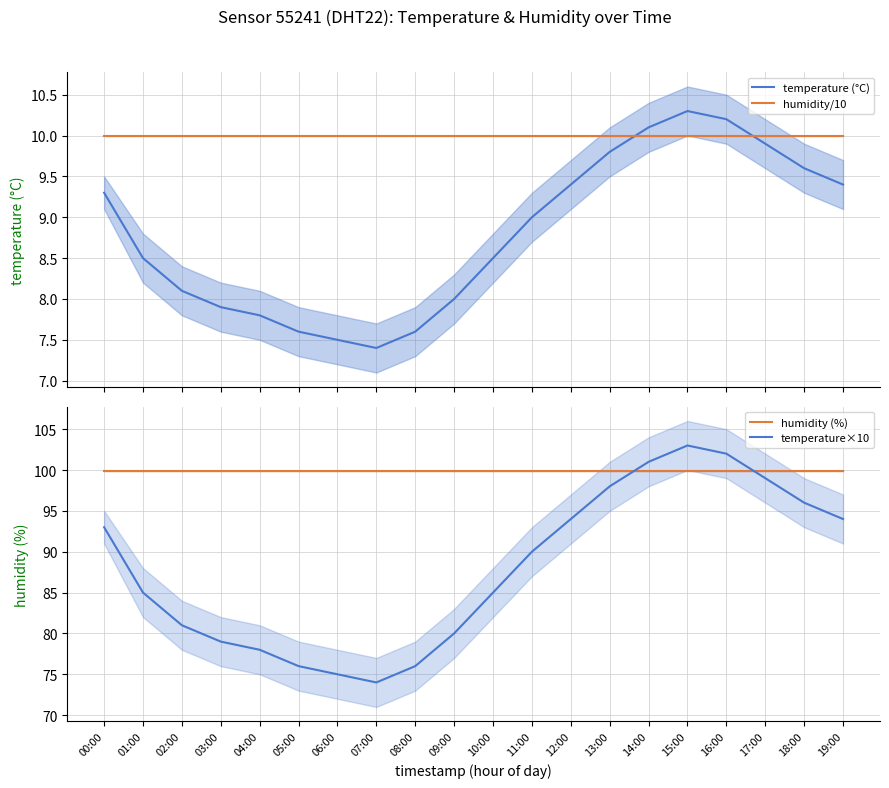

Reading right to left, transcribe all the data shown in this chart.

temperature (°C): 9.4	9.6	9.9	10.2	10.3	10.1	9.8	9.4	9.0	8.5	8.0	7.6	7.4	7.5	7.6	7.8	7.9	8.1	8.5	9.3
humidity/10: 10.0	10.0	10.0	10.0	10.0	10.0	10.0	10.0	10.0	10.0	10.0	10.0	10.0	10.0	10.0	10.0	10.0	10.0	10.0	10.0
humidity (%): 99.9	99.9	99.9	99.9	99.9	99.9	99.9	99.9	99.9	99.9	99.9	99.9	99.9	99.9	99.9	99.9	99.9	99.9	99.9	99.9
temperature×10: 94.0	96.0	99.0	102.0	103.0	101.0	98.0	94.0	90.0	85.0	80.0	76.0	74.0	75.0	76.0	78.0	79.0	81.0	85.0	93.0